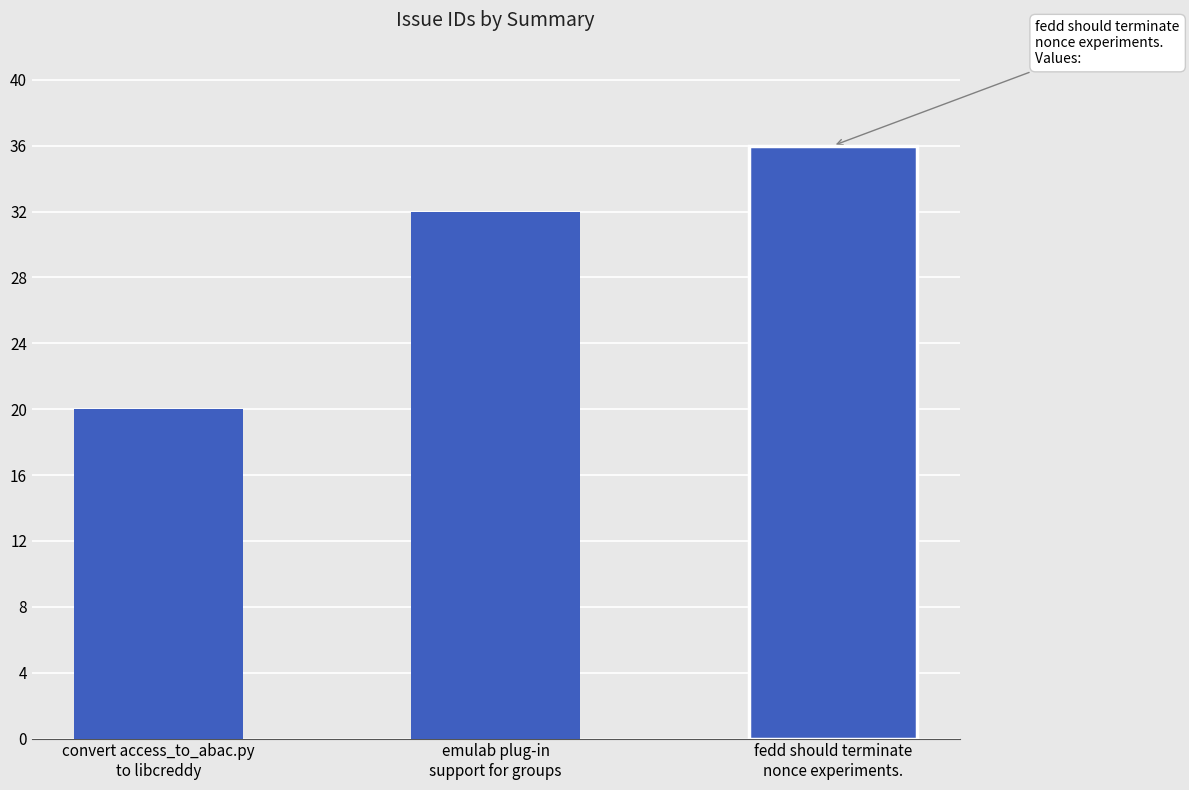

Are the bars grouped side by side (vs. stacked)?

No